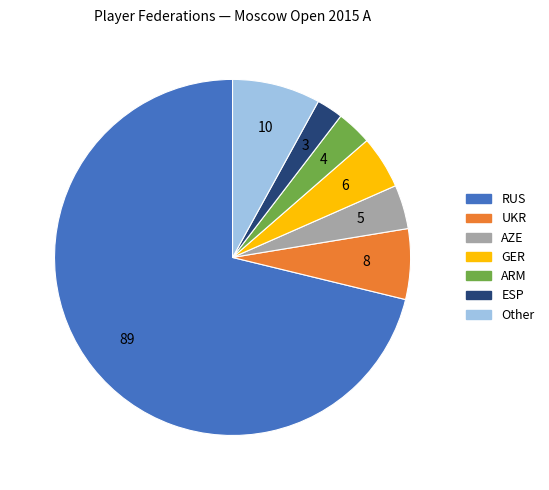

The Other slice represents 1% of the pie. True or false?

False